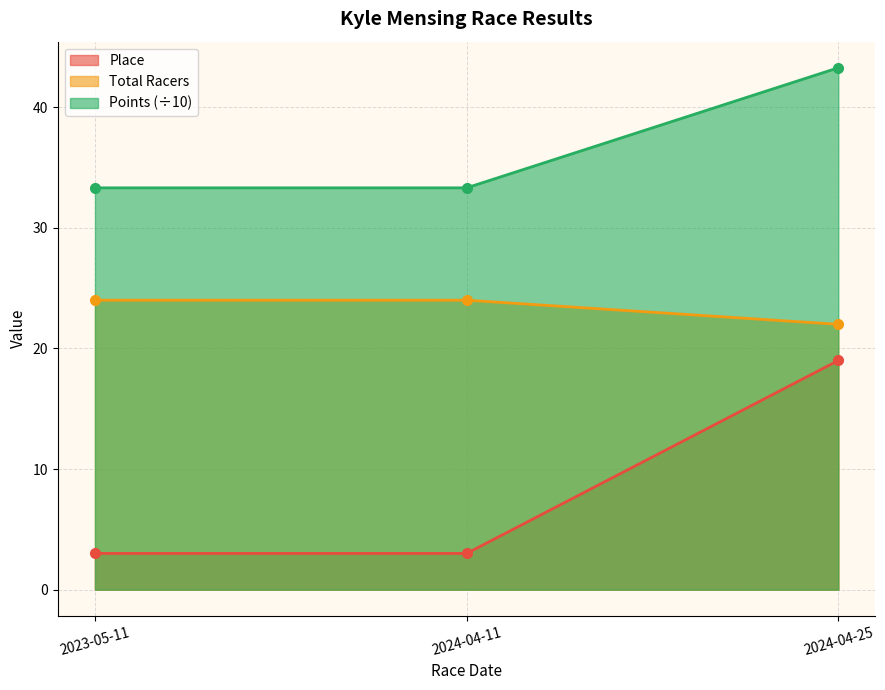

At how many categories does at least one series exceed 12?

3